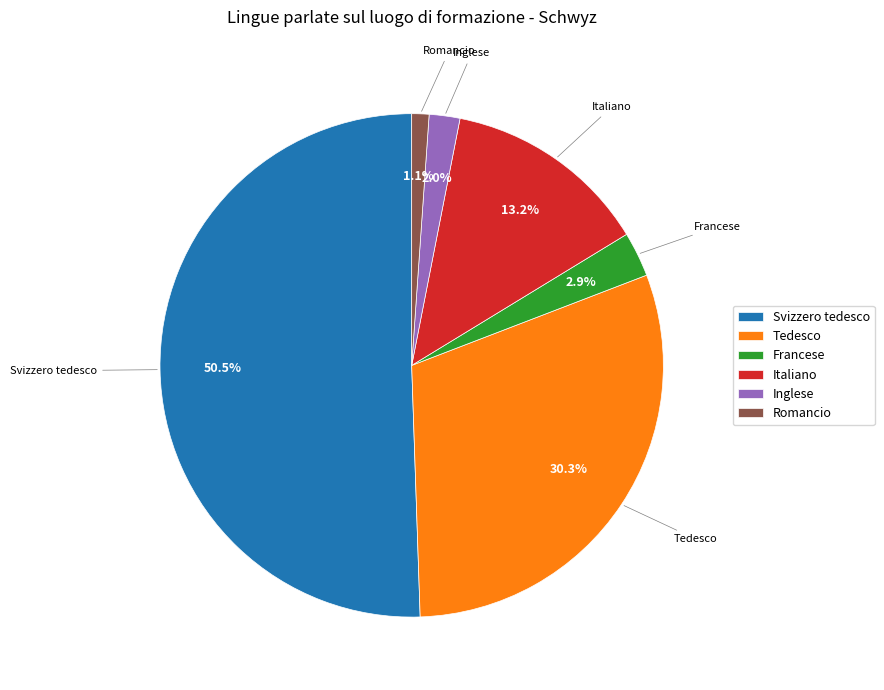

Approximately how many times larger is the value at Italiano compared to Svizzero tedesco?

0.3